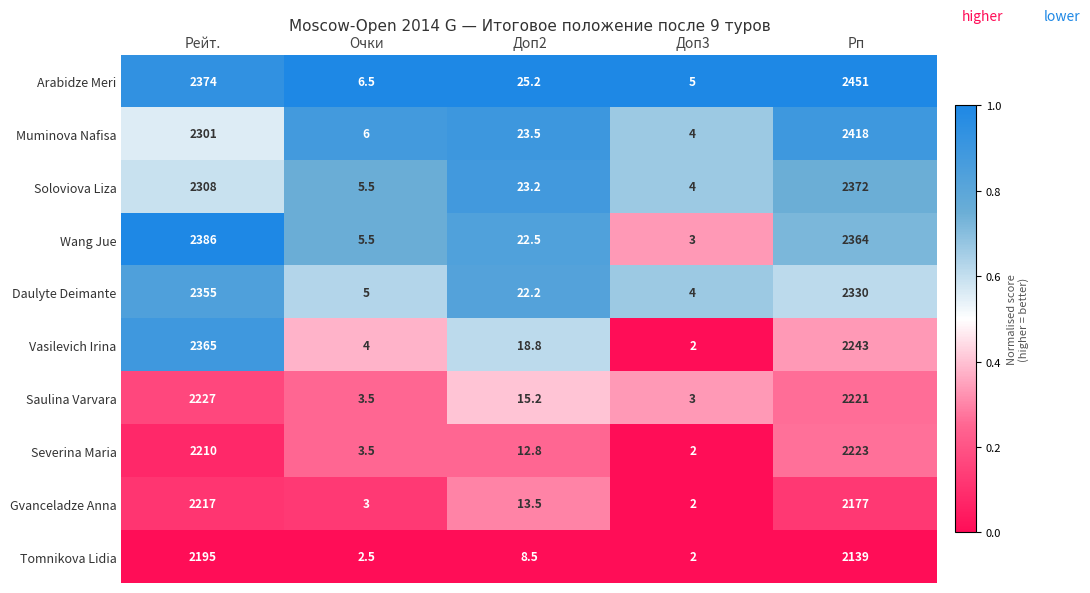

Rank the series by their maximum value, from highest to lowest.

Arabidze Meri, Muminova Nafisa, Wang Jue, Soloviova Liza, Vasilevich Irina, Daulyte Deimante, Saulina Varvara, Severina Maria, Gvanceladze Anna, Tomnikova Lidia